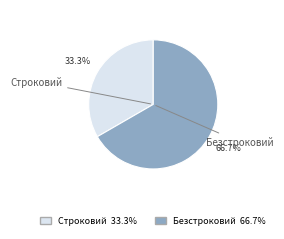

To the nearest percent, what is the combined percentage of Безстроковий and Строковий?

100%